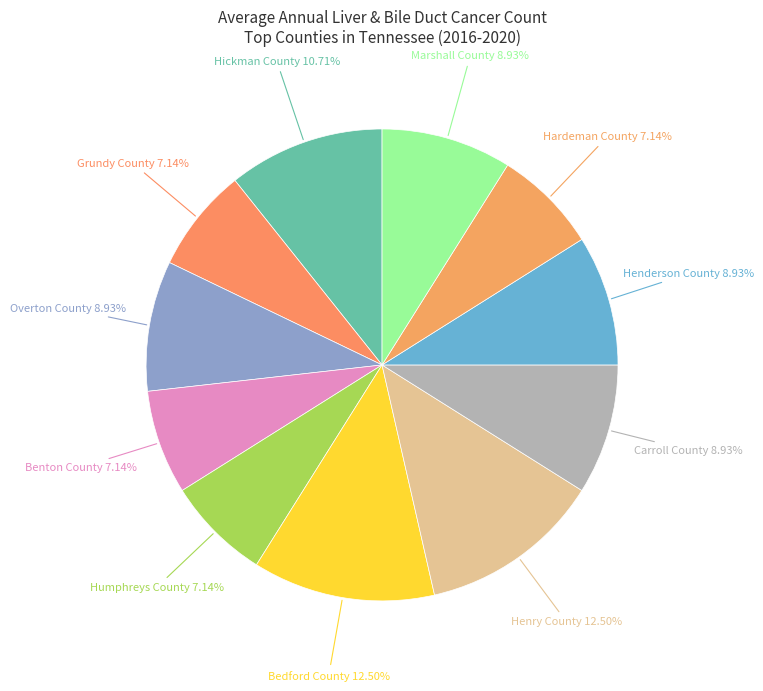

Is there any slice that represents more than half of the pie?

No